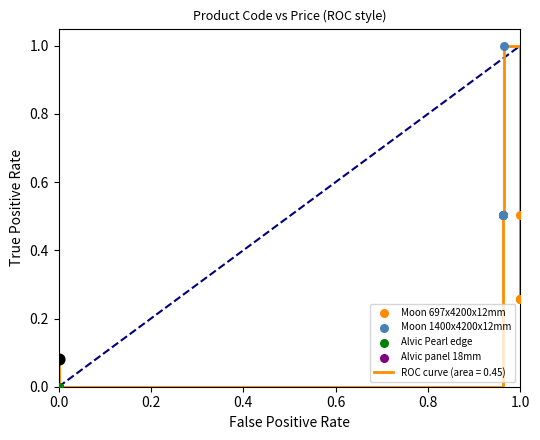

What is the difference between the maximum and minimum values?

1.0